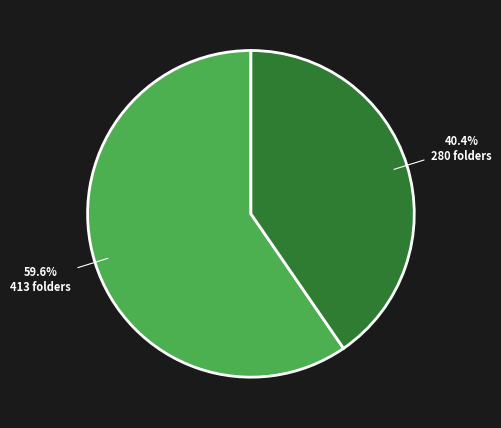

Is there any slice that represents more than half of the pie?

Yes